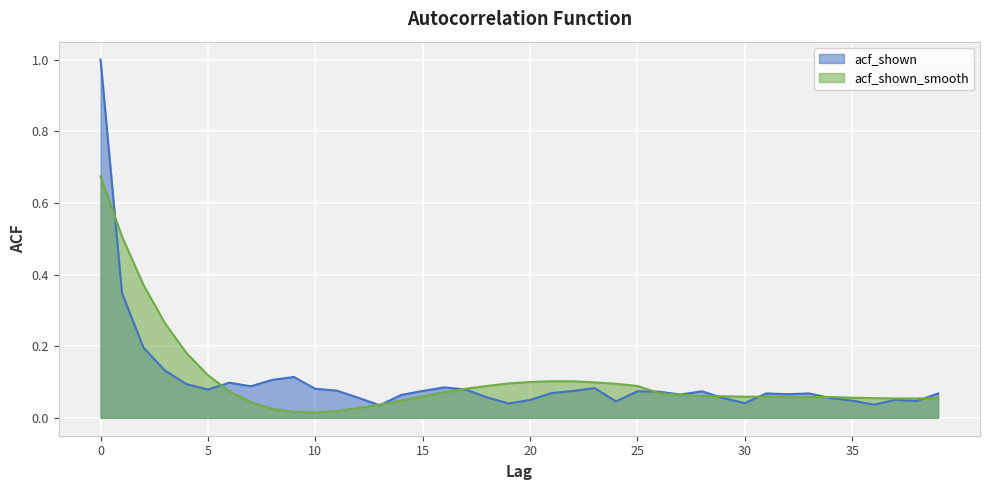

Is it true that acf_shown equals 0.1 at 5?

False